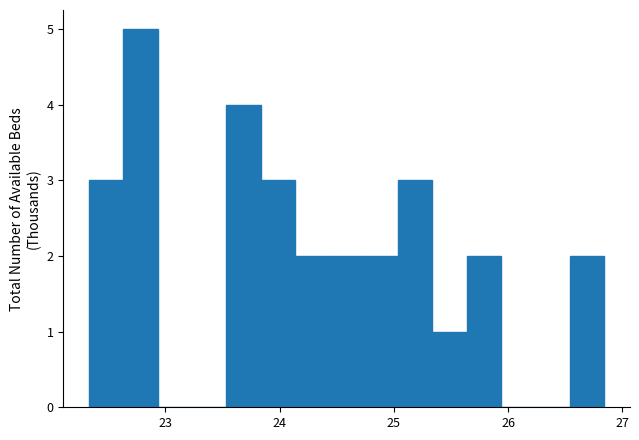

Read against the x-axis, roughly where is the centre of the tallest bar?

22.8